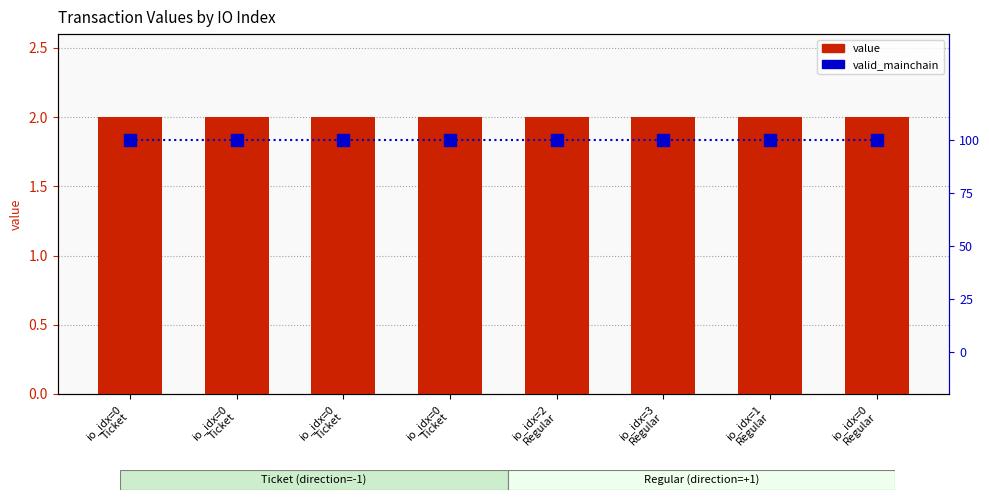

What is the label of the 8th bar from the left?

io_idx=0
Regular